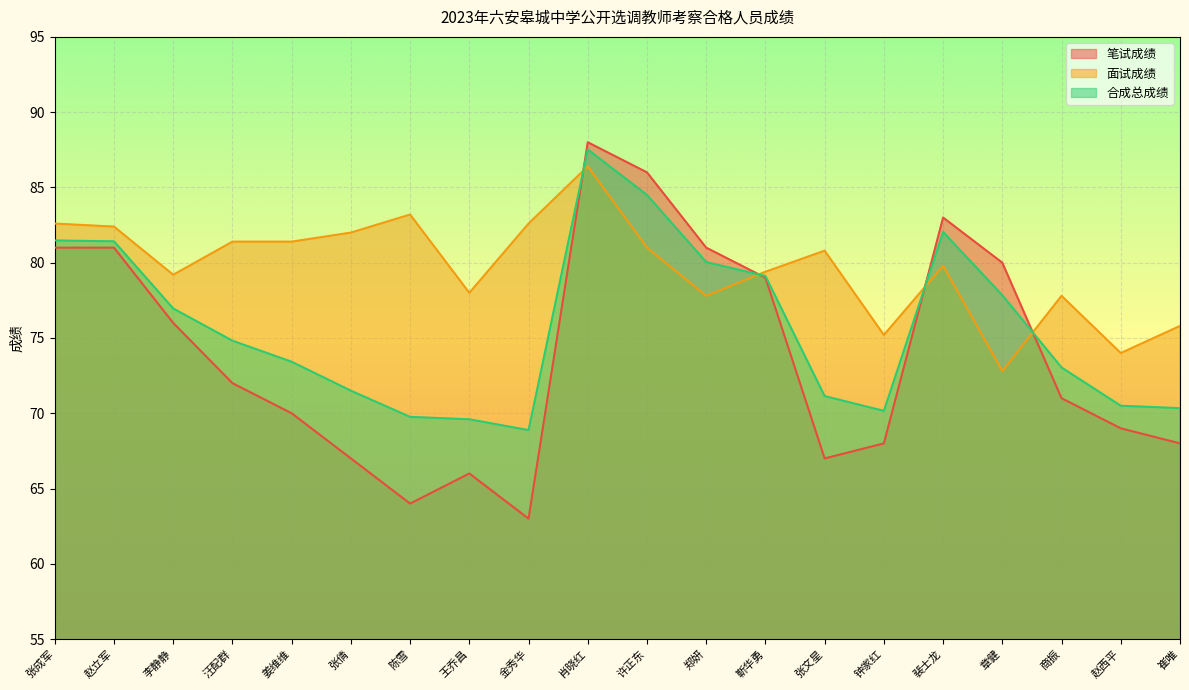

What is the sum of all 合成总成绩 values?

1514.1